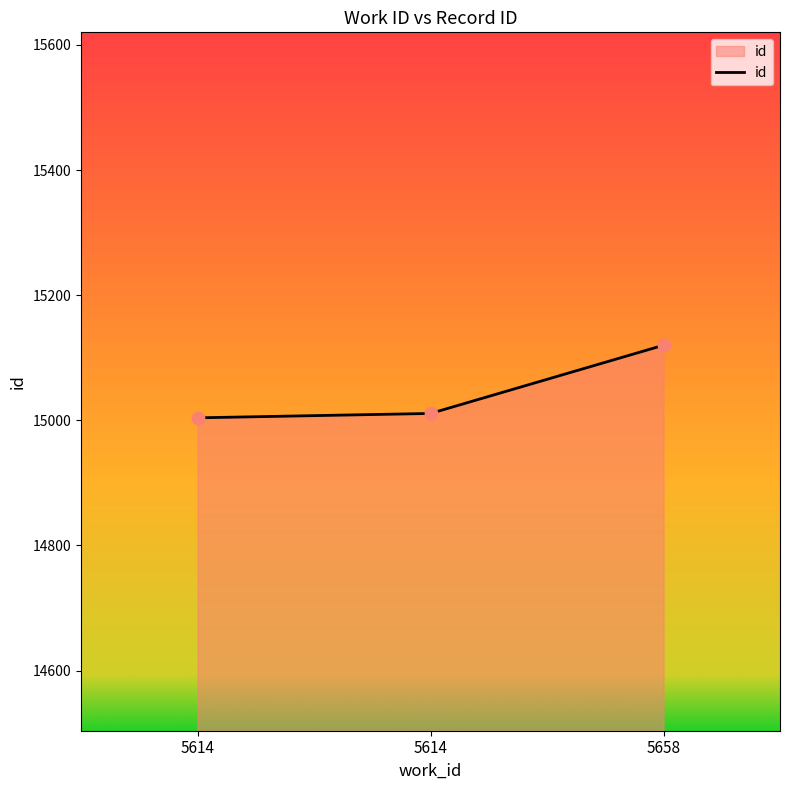

What is the change in value from 5614 to 5614?

+7